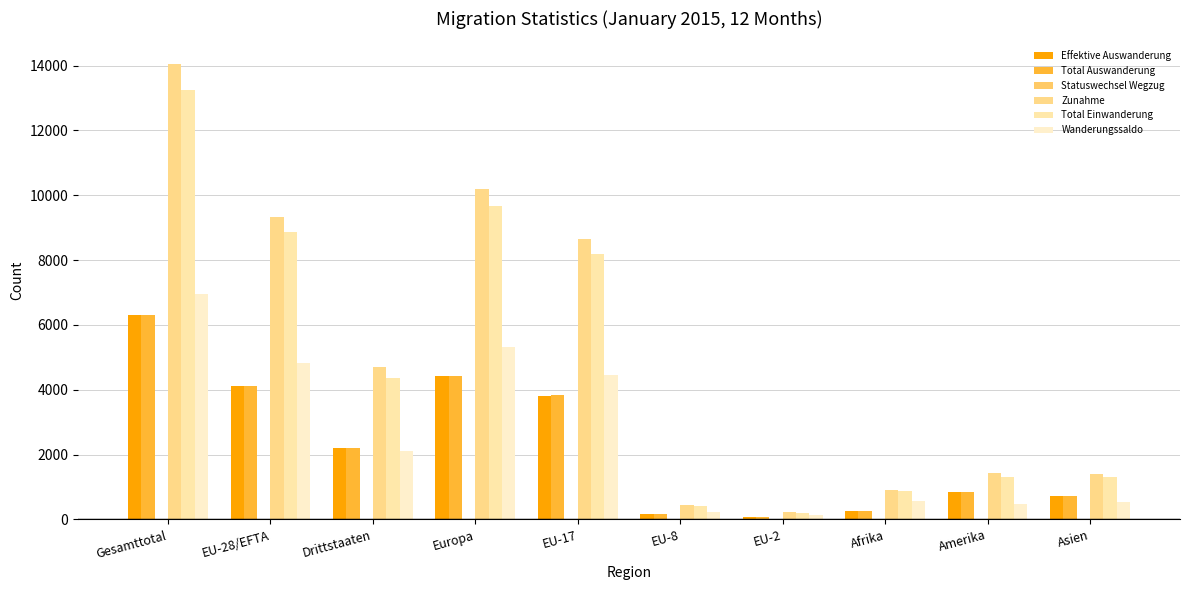

Which series has the largest range (max minus min)?

Zunahme